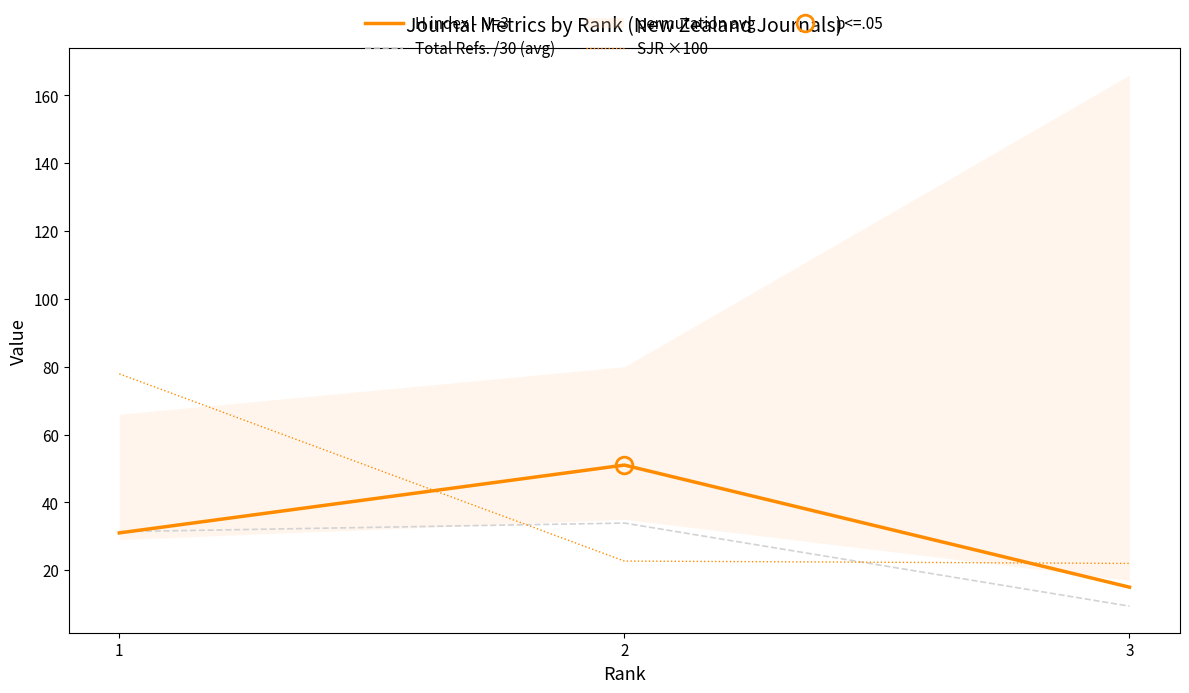

Does the chart display data point markers on the line(s)?

No